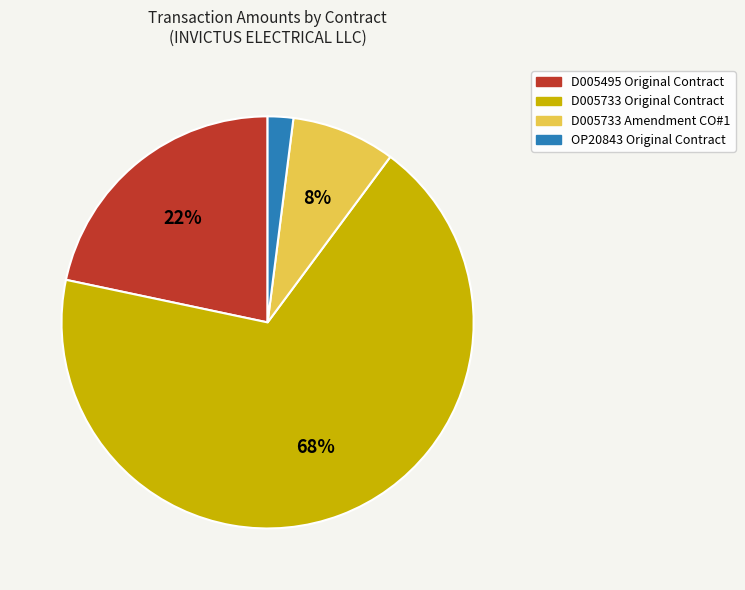

What percentage is the D005733 Original Contract slice, to the nearest percent?

68%